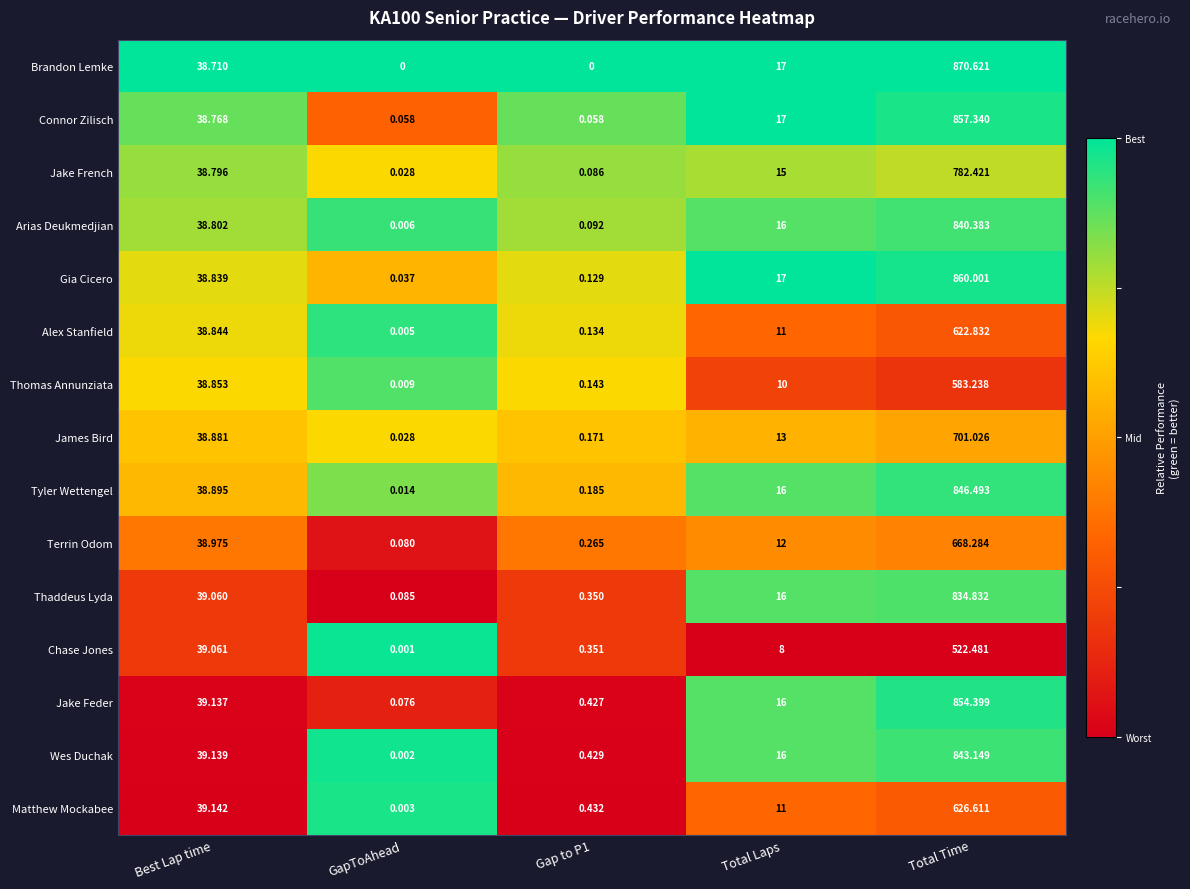

At which category is the sum across all series the highest?

Total Time